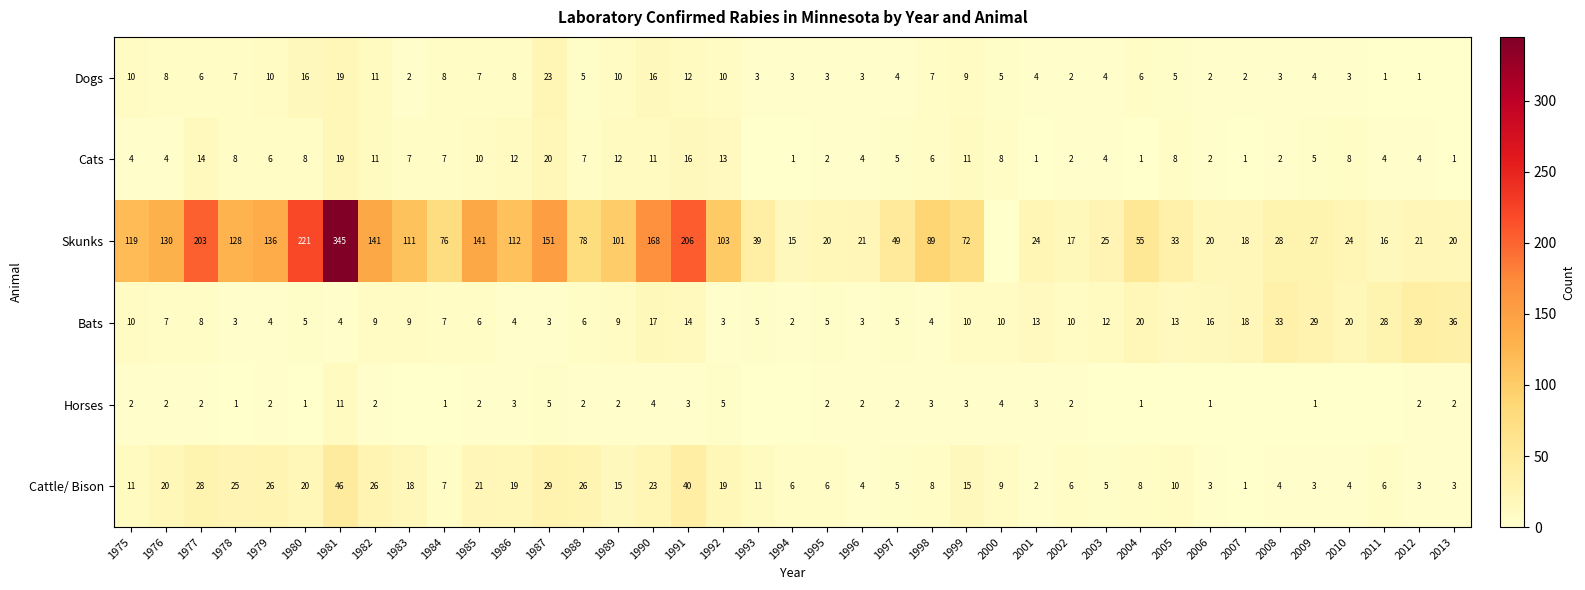

What is the total value across all series at 1995?

38